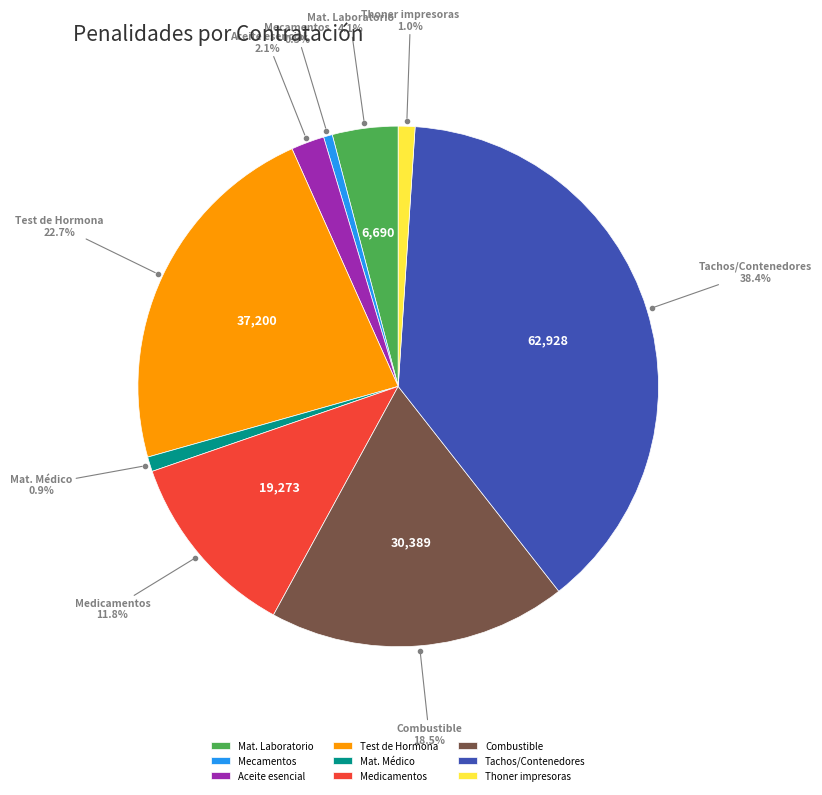

Is the sum of Test de Hormona and Mecamentos greater than half?

No